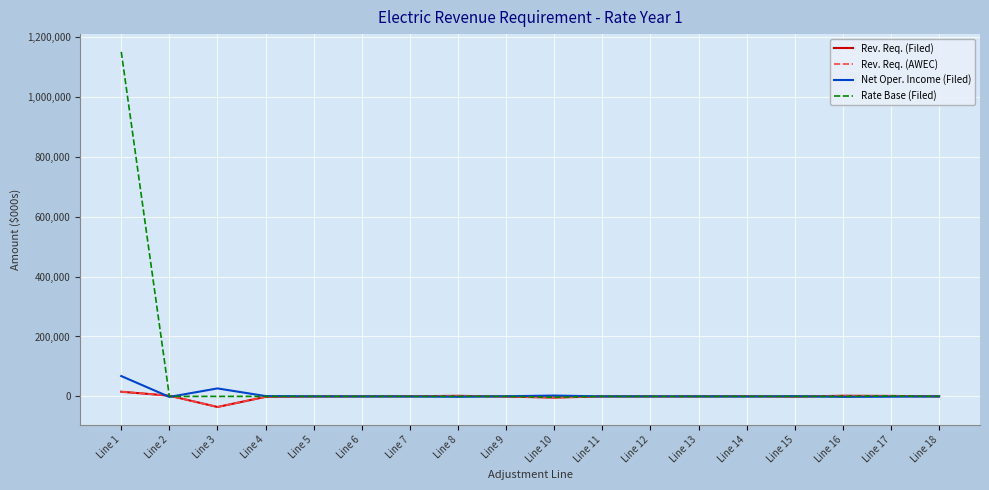

At which category is the sum across all series the highest?

Line 1